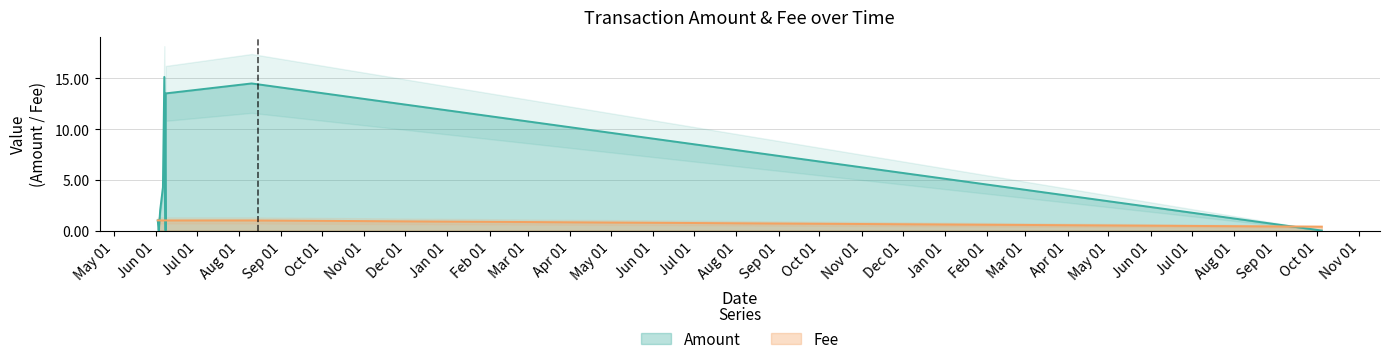

Reading left to right, transcribe all the data shown in this chart.

Amount: 2017-06-02 09:04:28=1.0	2017-06-03 02:47:34=0.0	2017-06-04 04:06:28=2.0	2017-06-06 04:22:29=4.3	2017-06-07 04:56:56=15.2	2017-06-08 03:05:02=0.0	2017-06-08 05:00:59=13.5	2017-08-10 06:23:10=14.5	2019-10-04 14:30:44=0.0
Fee: 2017-06-02 09:04:28=1.0	2017-06-03 02:47:34=1.0	2017-06-04 04:06:28=1.0	2017-06-06 04:22:29=1.0	2017-06-07 04:56:56=1.0	2017-06-08 03:05:02=1.0	2017-06-08 05:00:59=1.0	2017-08-10 06:23:10=1.0	2019-10-04 14:30:44=0.4